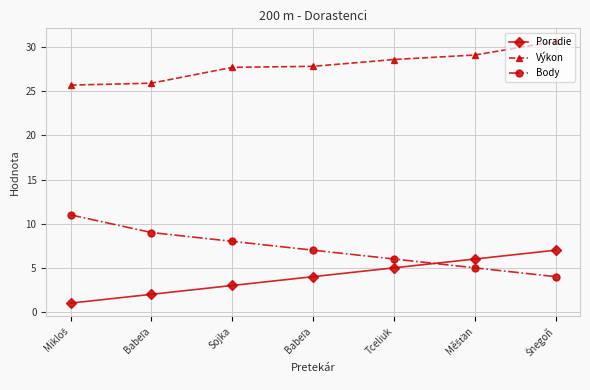

True or false: Body has a value of 9.5 at Tceliuk.

False